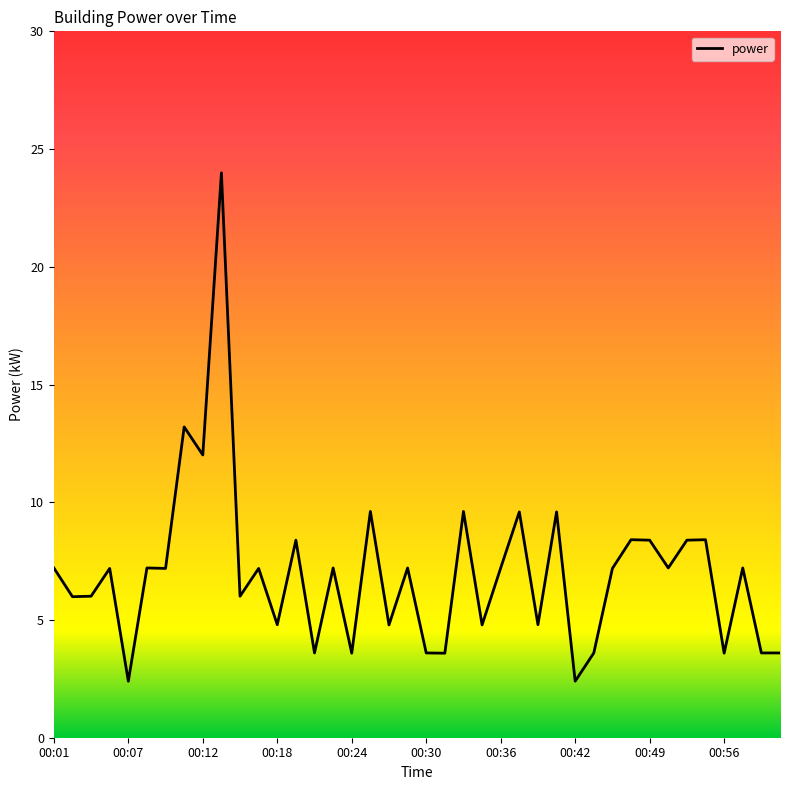

Reading left to right, list all the values displayed in this chart.

7.2	6.0	6.0	7.2	2.4	7.2	7.2	13.2	12.0	24.0	6.0	7.2	4.8	8.4	3.6	7.2	3.6	9.6	4.8	7.2	3.6	3.6	9.6	4.8	7.2	9.6	4.8	9.6	2.4	3.6	7.2	8.4	8.4	7.2	8.4	8.4	3.6	7.2	3.6	3.6